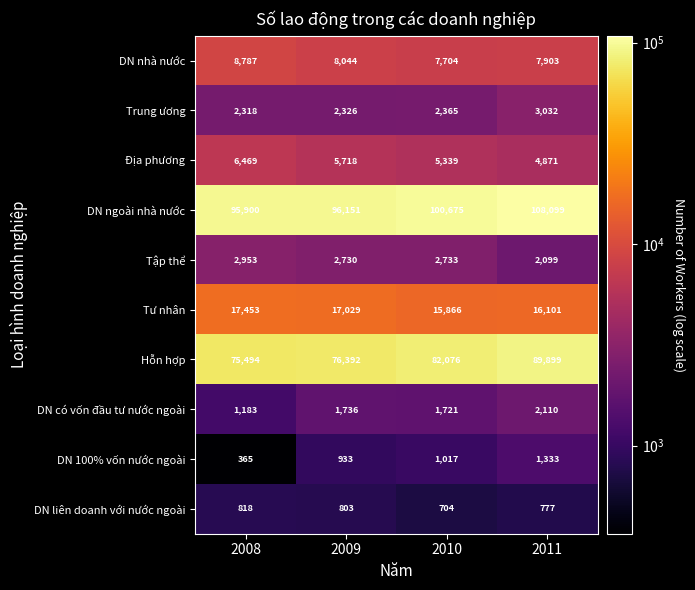

At which category does the chart reach its minimum across all series?

2008